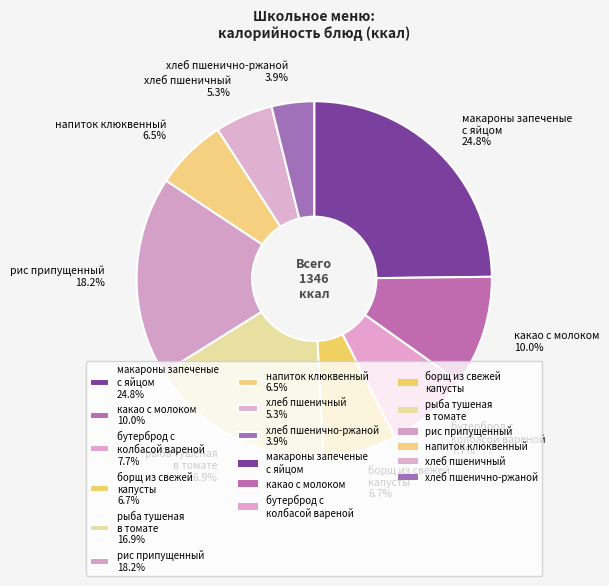

Is напиток клюквенный the majority of the pie?

No